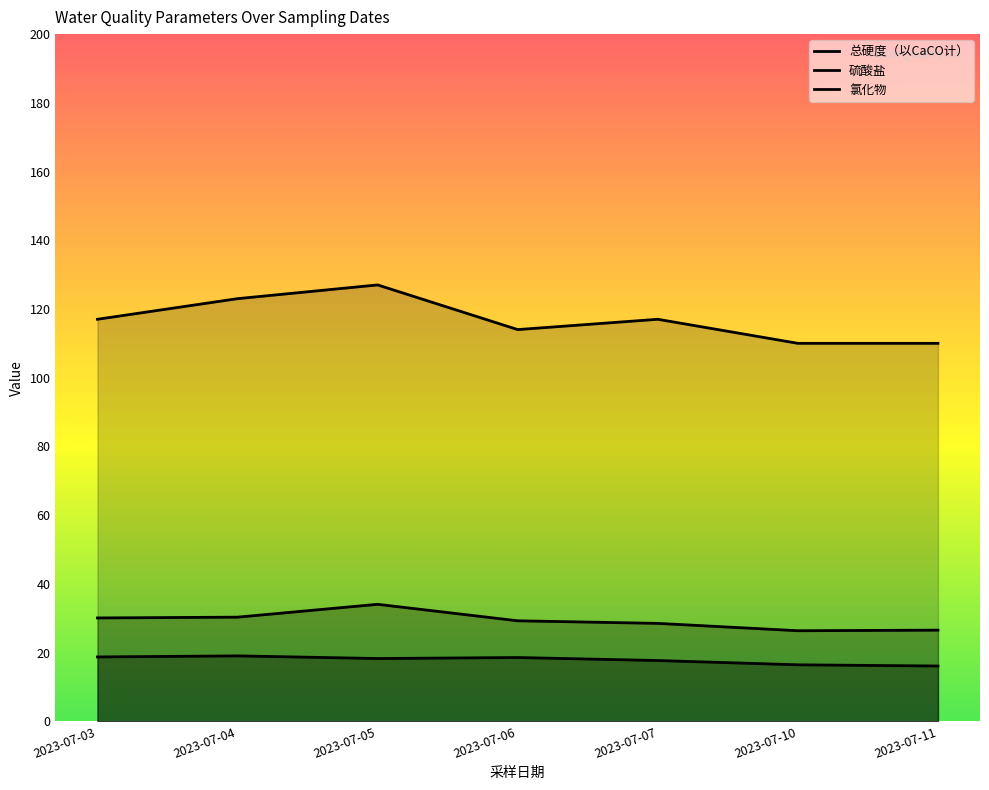

What is the lowest value of the 氯化物 series?

16.1